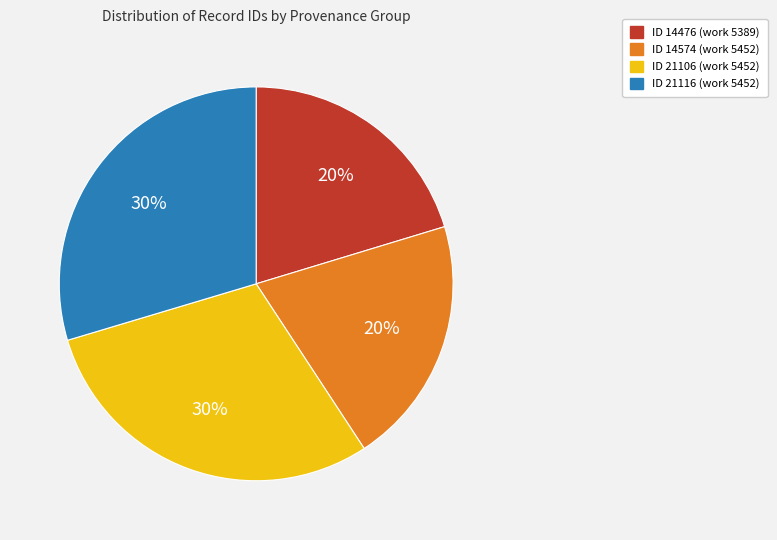

To the nearest percent, what is the average slice percentage?

25%